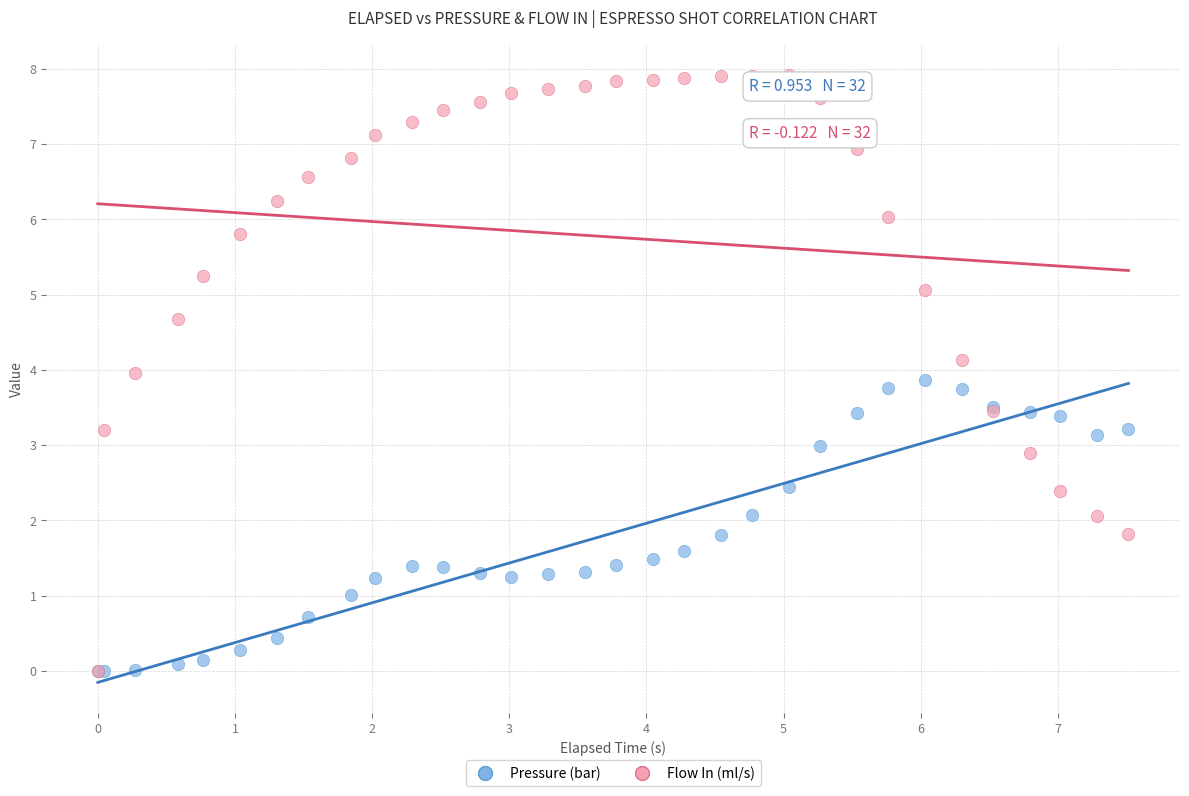

Which series has the largest Y range (max minus min)?

Flow In (ml/s)